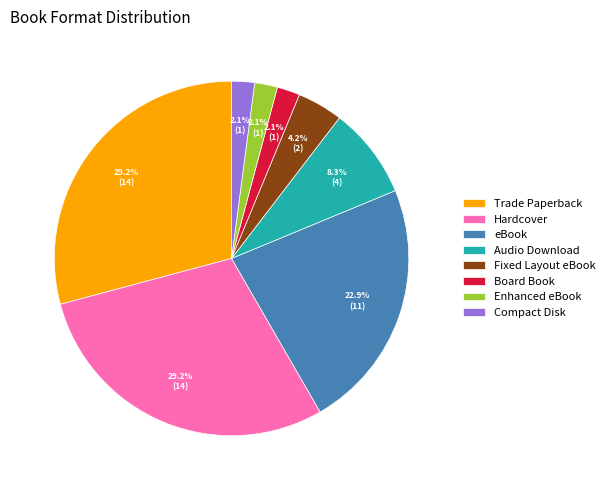

Is Trade Paperback the majority of the pie?

No